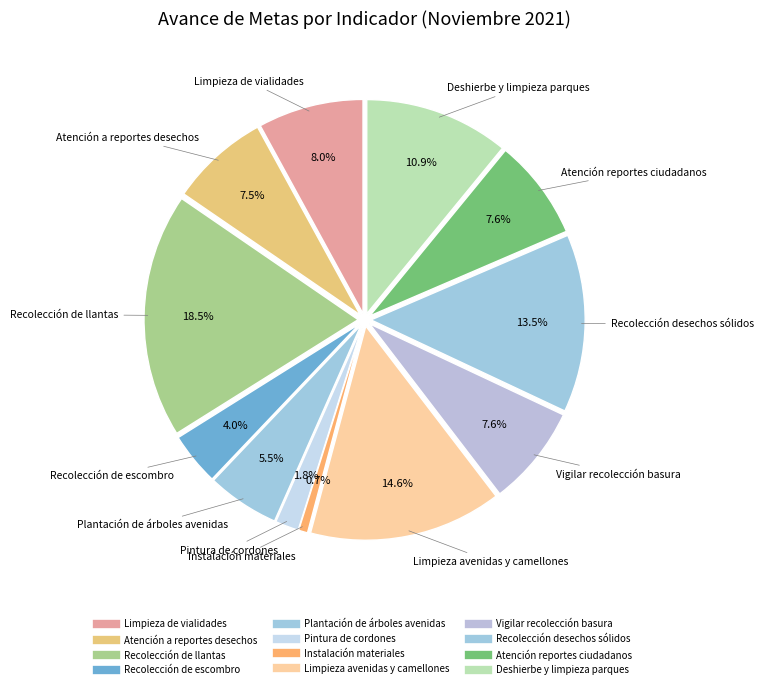

Does Atención reportes ciudadanos account for over 50% of the chart?

No